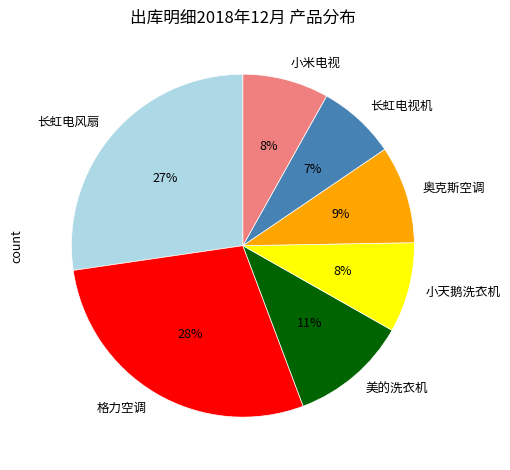

How many slices are in this pie chart?

7